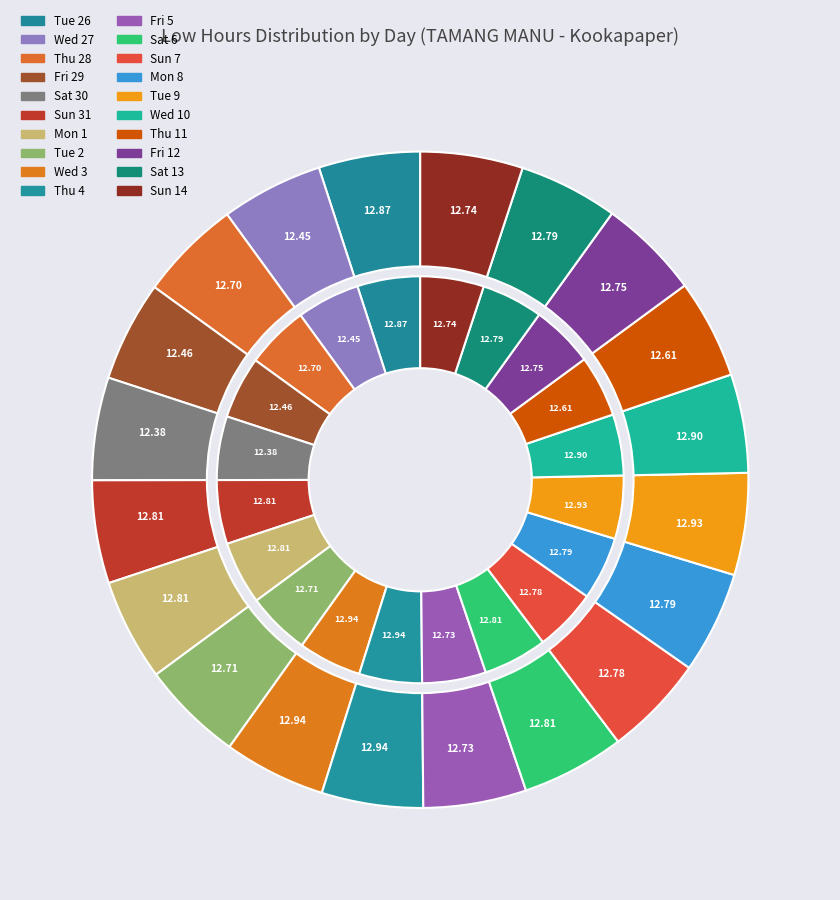

What percentage is the Sun 7 slice, to the nearest percent?

5%